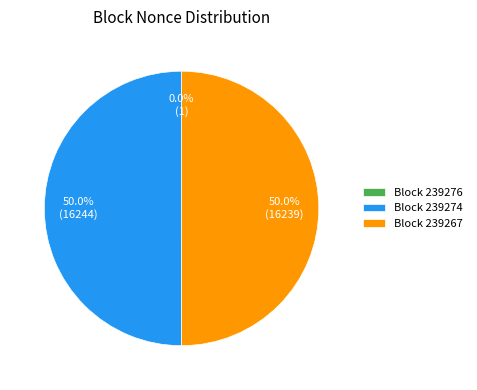

Approximately how many times larger is the value at Block 239267 compared to Block 239274?

1.0